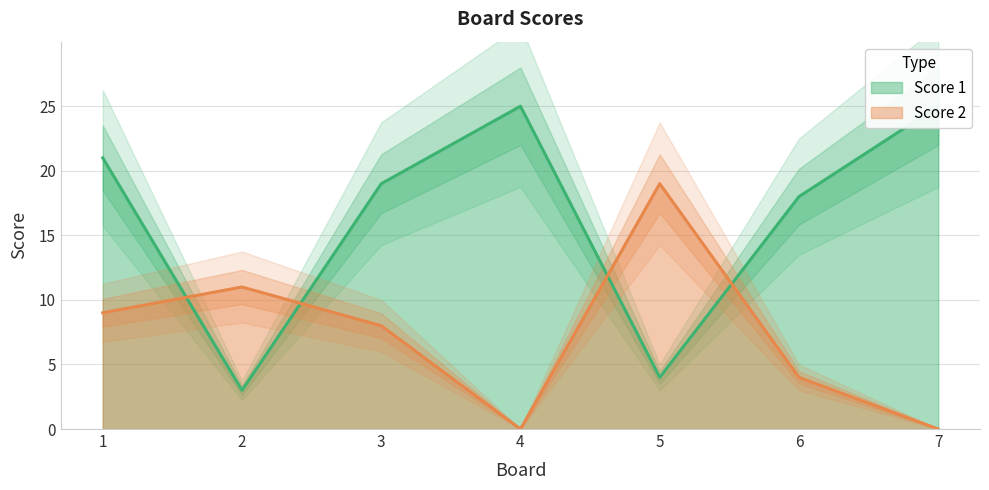

Which series has the widest spread of values?

Score 1